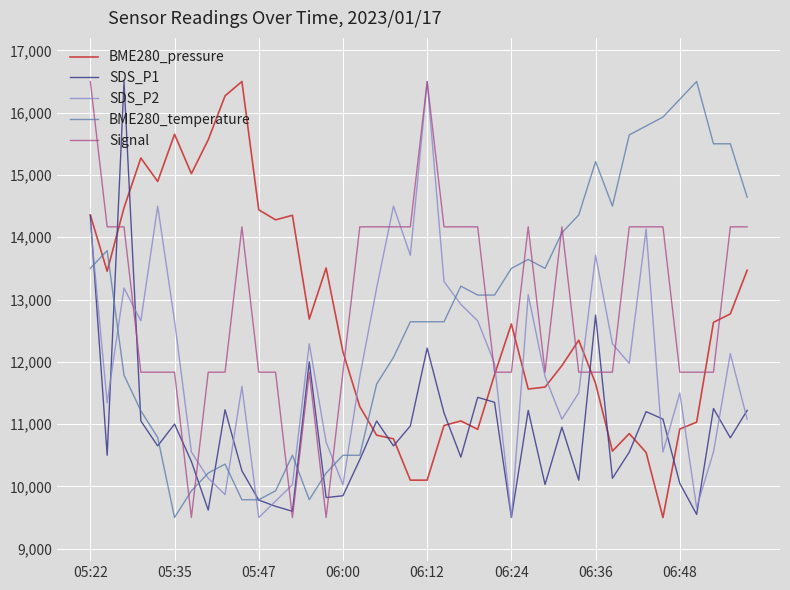

What are all the series names shown in the legend?

BME280_pressure, SDS_P1, SDS_P2, BME280_temperature, Signal